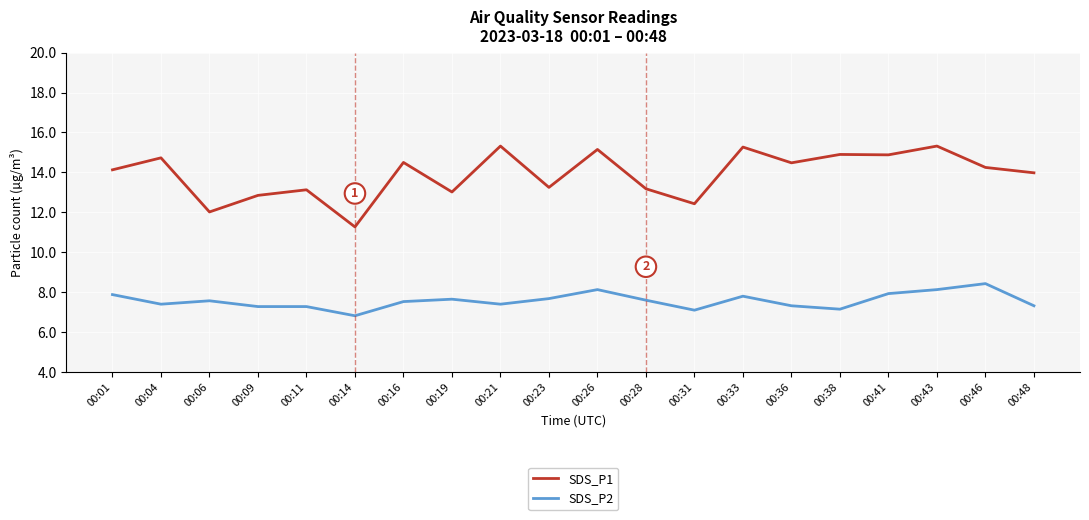

At which label does SDS_P1 first exceed 14?

00:01